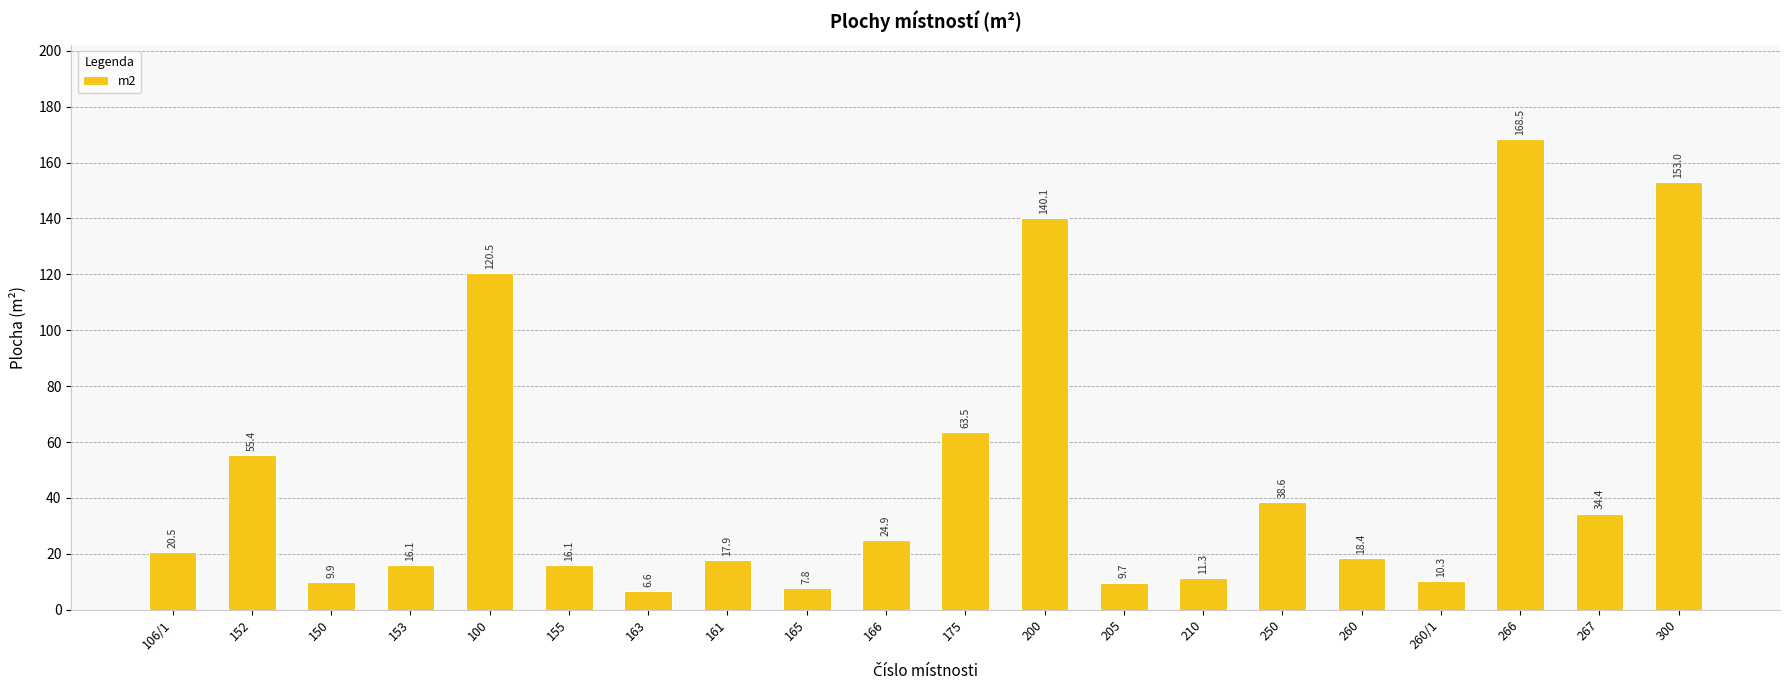

What is the average value?

47.2